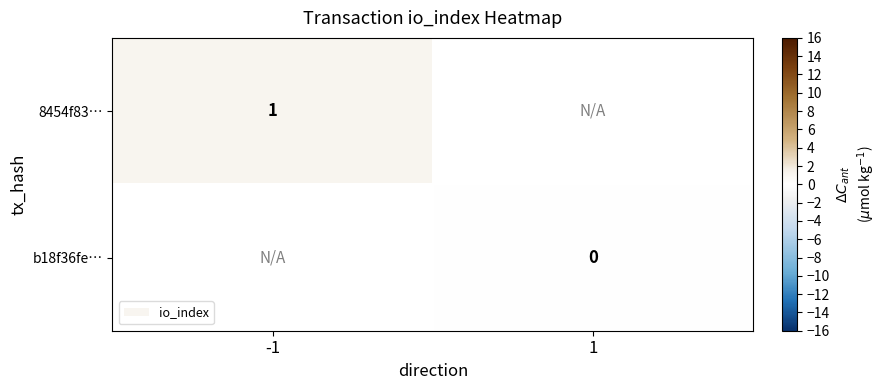

Is it true that b18f36fe… equals 0.0 at 1?

True